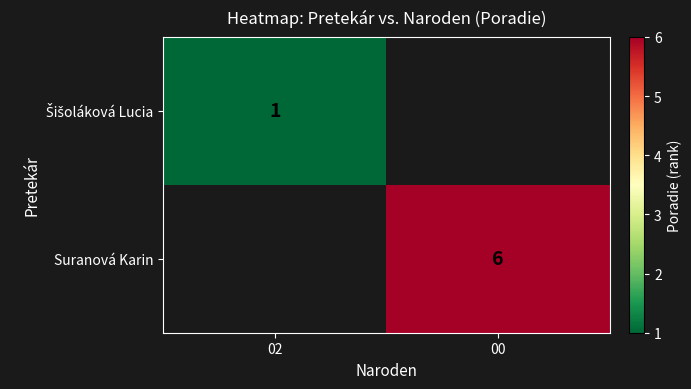

Which label corresponds to the largest value in the chart?

00